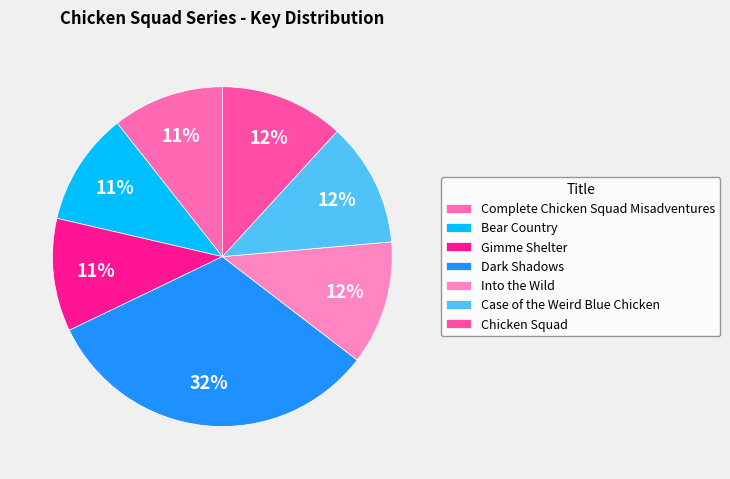

Rank the categories by value from highest to lowest.

Dark Shadows, Into the Wild, Case of the Weird Blue Chicken, Chicken Squad, Bear Country, Gimme Shelter, Complete Chicken Squad Misadventures